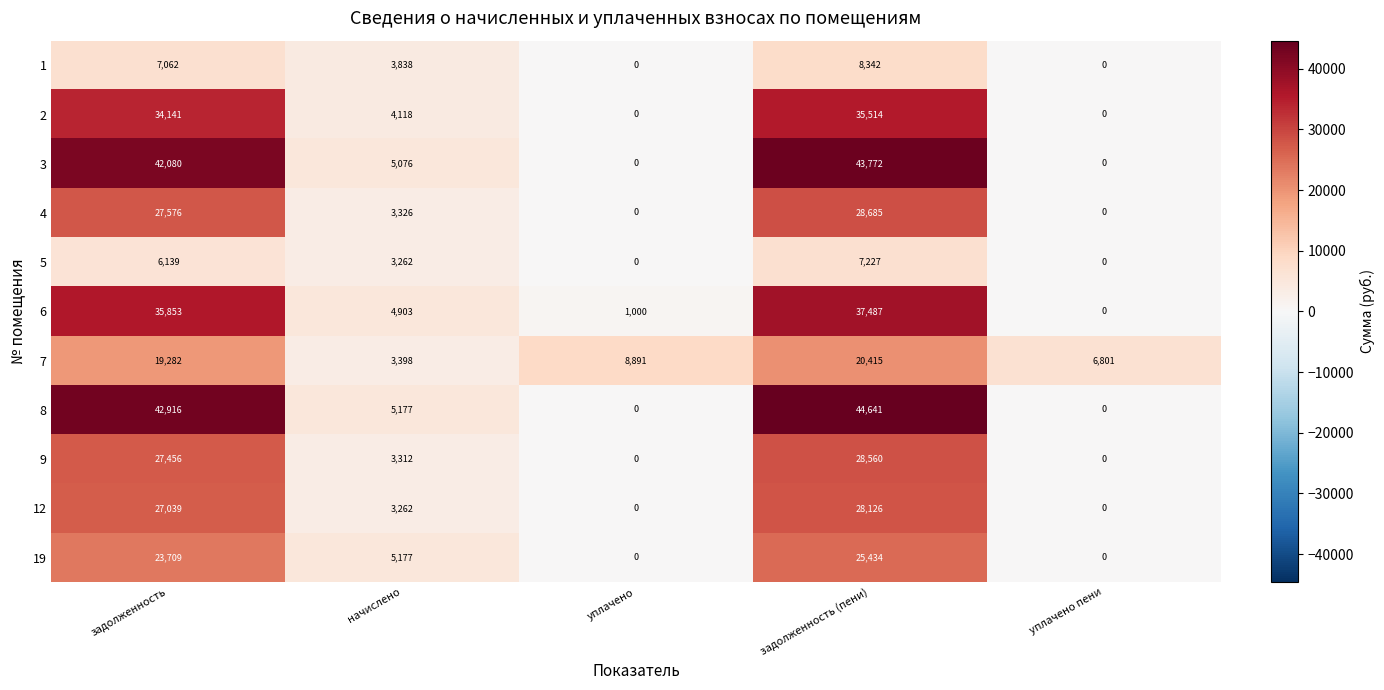

What is the difference between the highest and lowest values at начислено?

1915